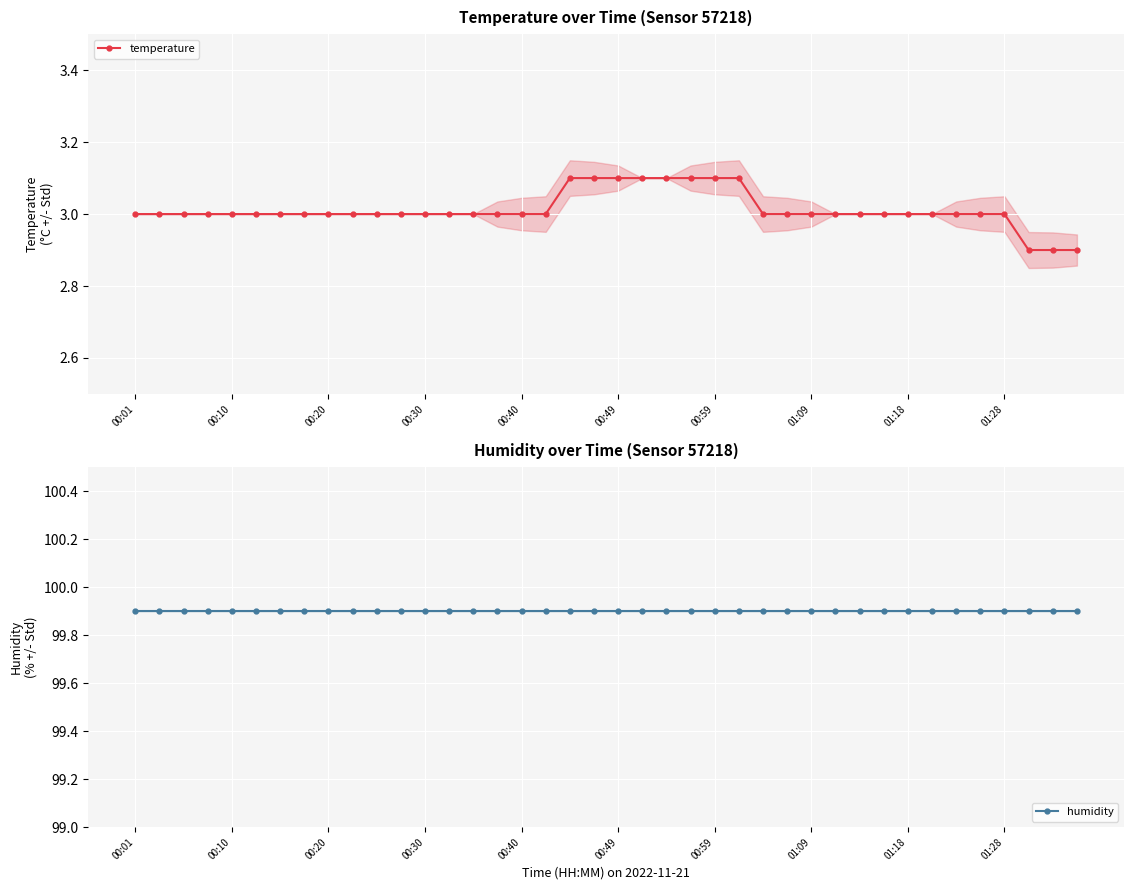

True or false: temperature has a value of 3.0 at 01:28.

True